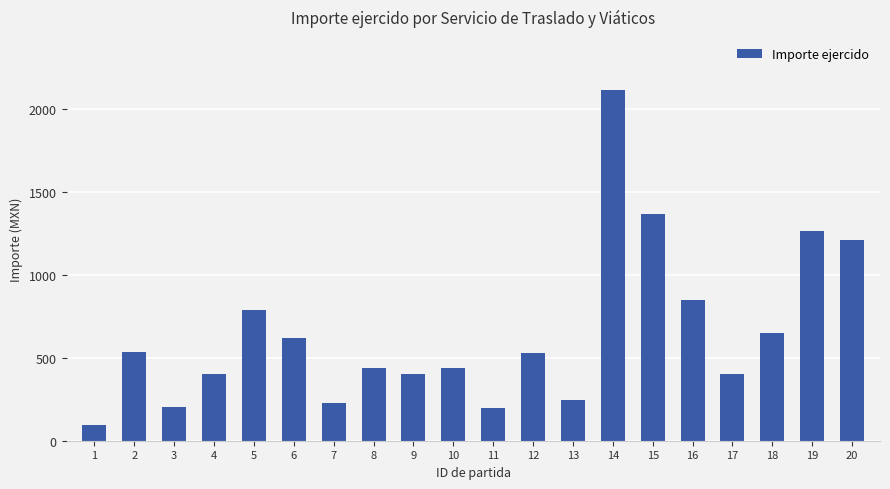

True or false: the data shows 786.0 at 5.

True